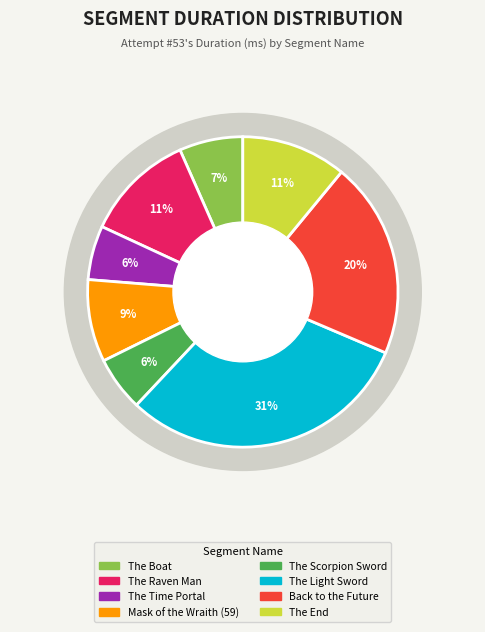

Is there any slice that represents more than half of the pie?

No